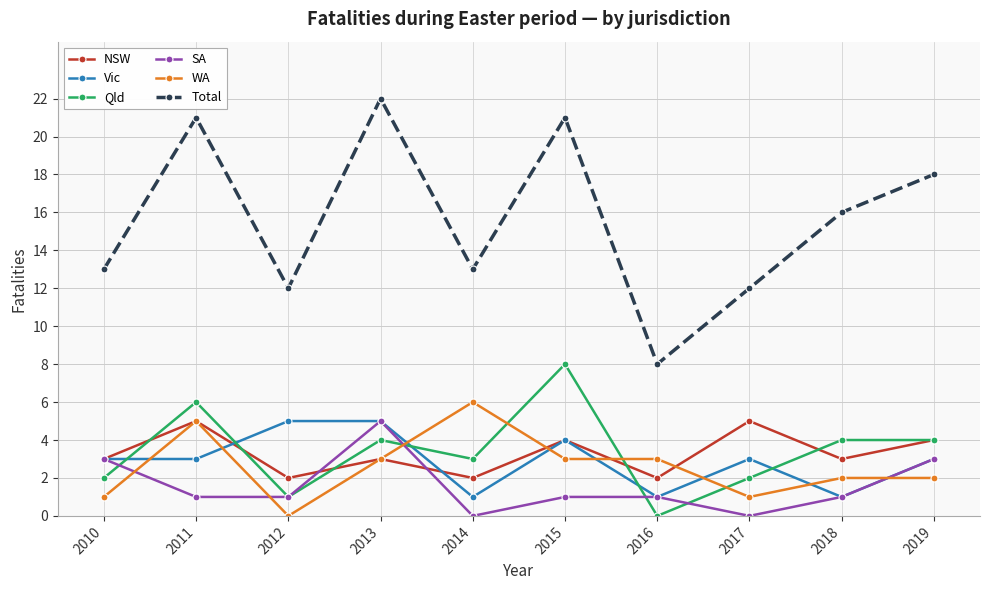

What is the value of the Vic point at the 3rd from the left?

5